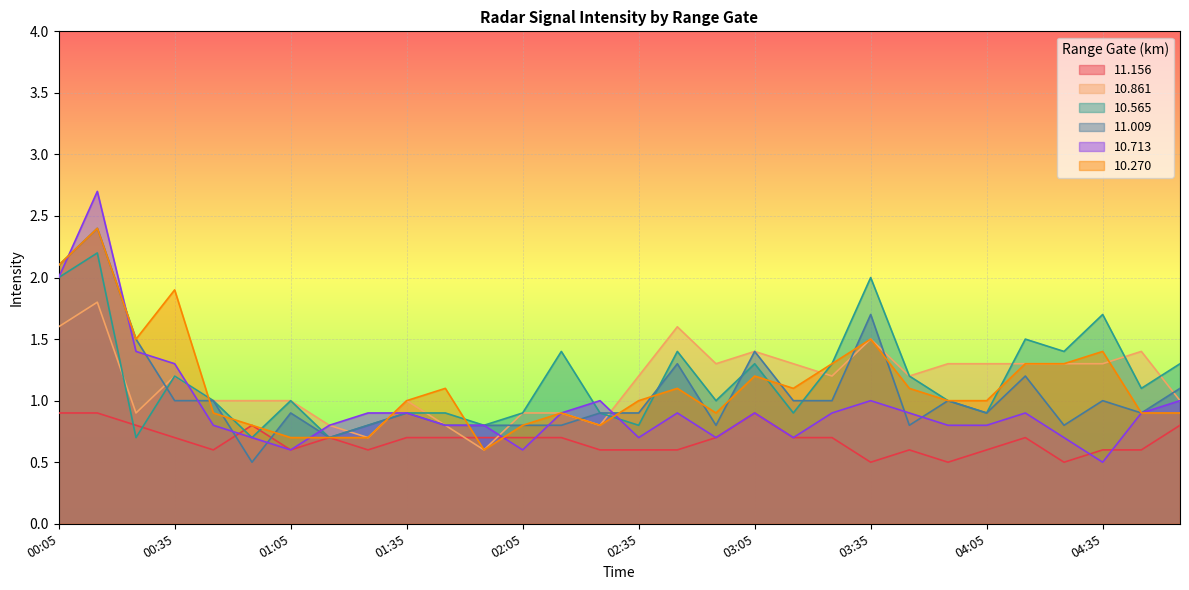

Does the chart display data point markers on the line(s)?

No